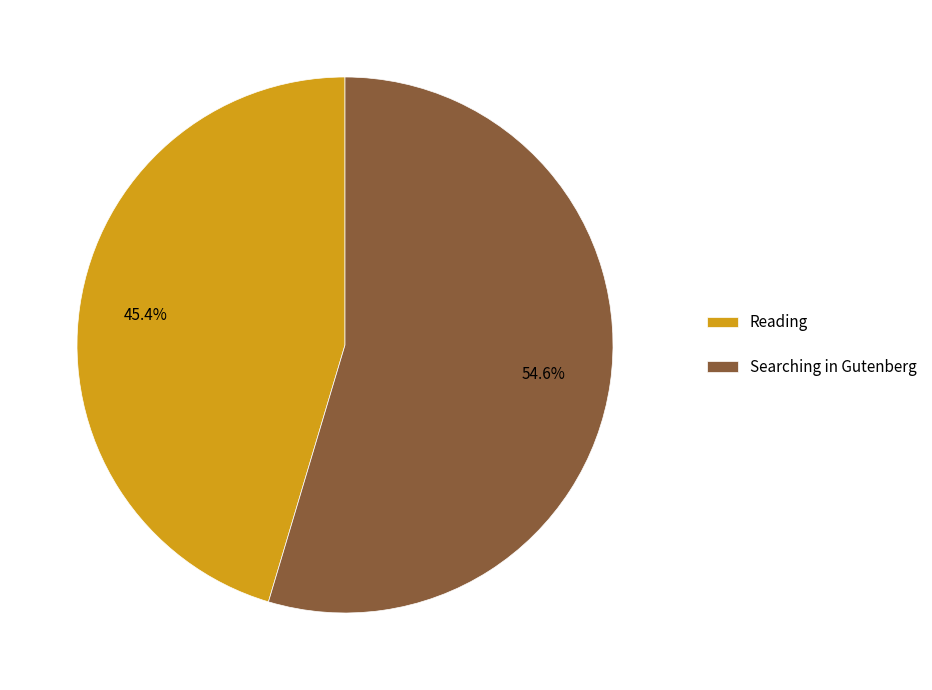

How many slices are in this pie chart?

2